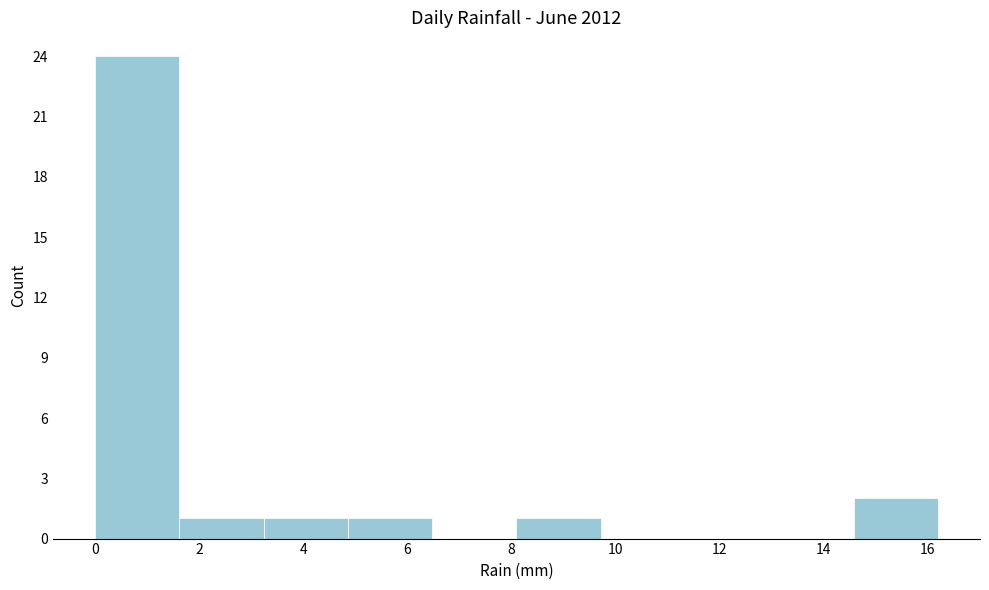

Reading left to right, transcribe this chart: for each bar, give the range it covers on the x-axis and its height. Neither the bar edges nor the heights are printed on the chart, so give them approximately, as read against the axes.

0.00 to 1.62: 24
1.62 to 3.24: 1
3.24 to 4.86: 1
4.86 to 6.48: 1
6.48 to 8.10: 0
8.10 to 9.72: 1
9.72 to 11.34: 0
11.34 to 12.96: 0
12.96 to 14.58: 0
14.58 to 16.20: 2